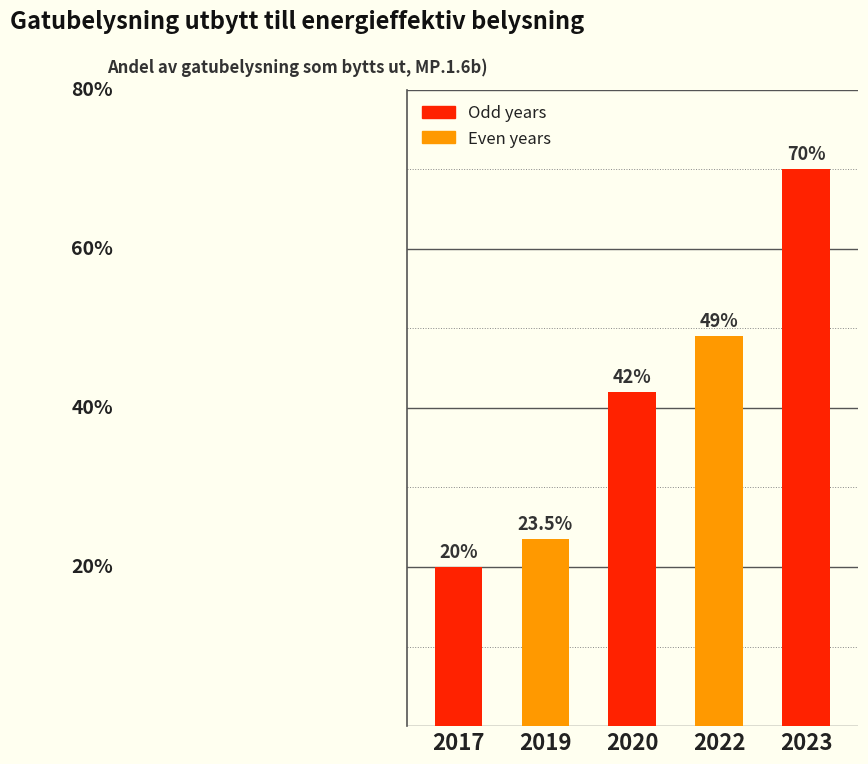

Rank the categories by value from lowest to highest.

2017, 2019, 2020, 2022, 2023